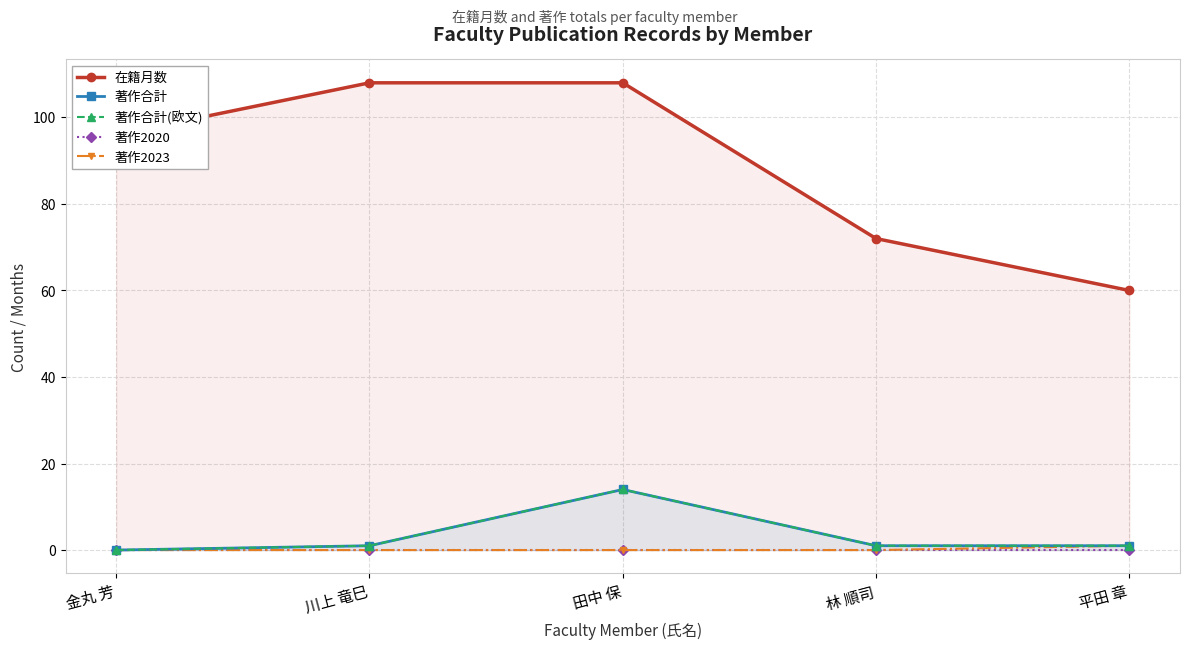

What is the difference between the second highest and minimum values in the 著作合計 series?

1